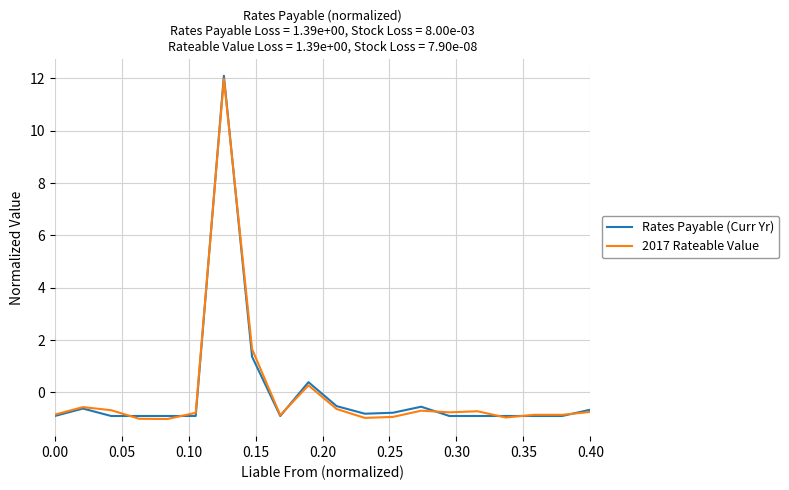

What is the minimum value shown in the chart?

-1.0